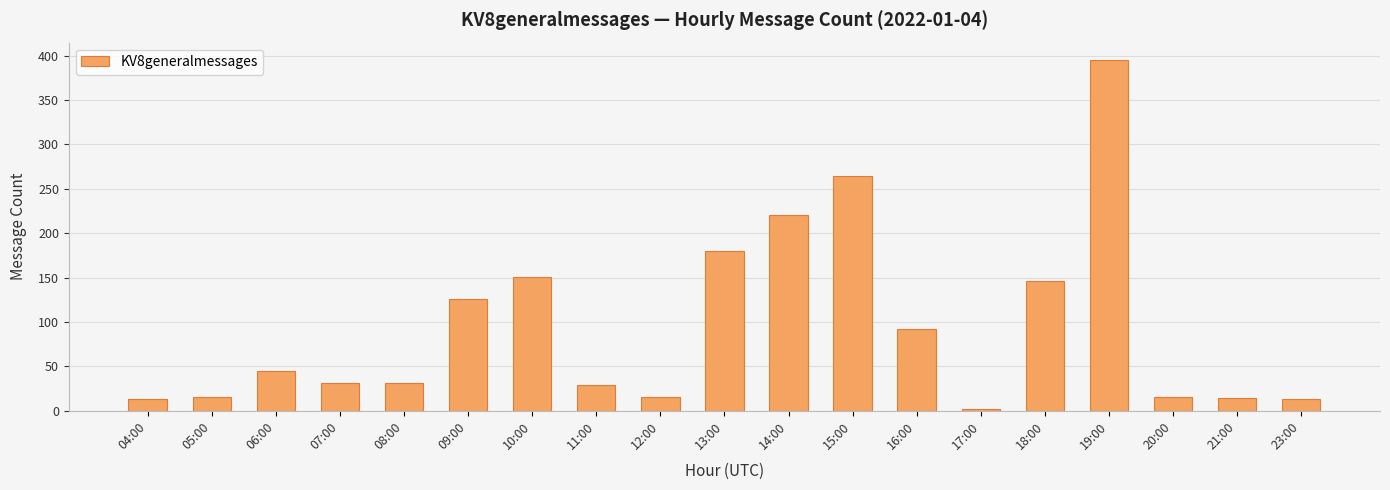

What is the difference between the values at 09:00 and 17:00?

124